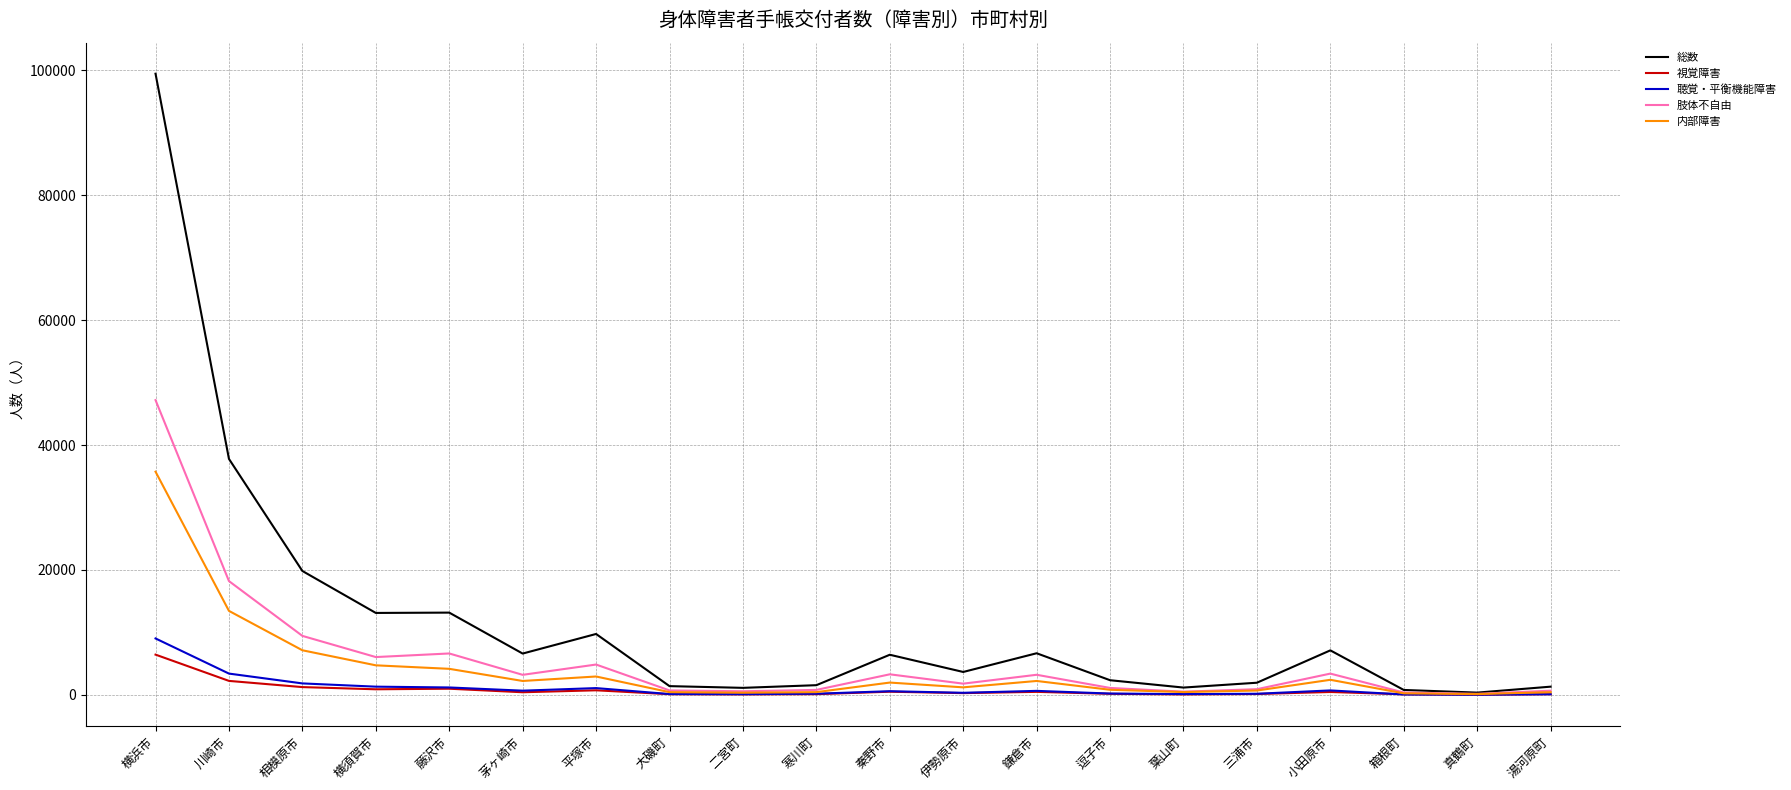

Which series has the widest spread of values?

総数